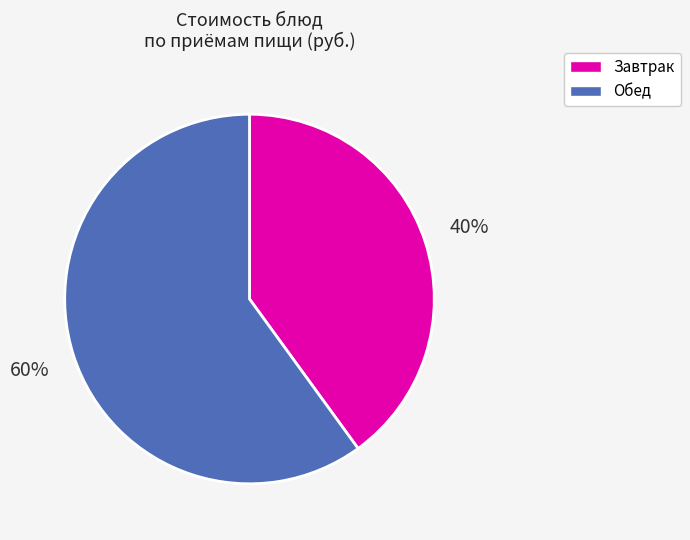

To the nearest percent, what is the difference between the largest and smallest slice percentages?

20%